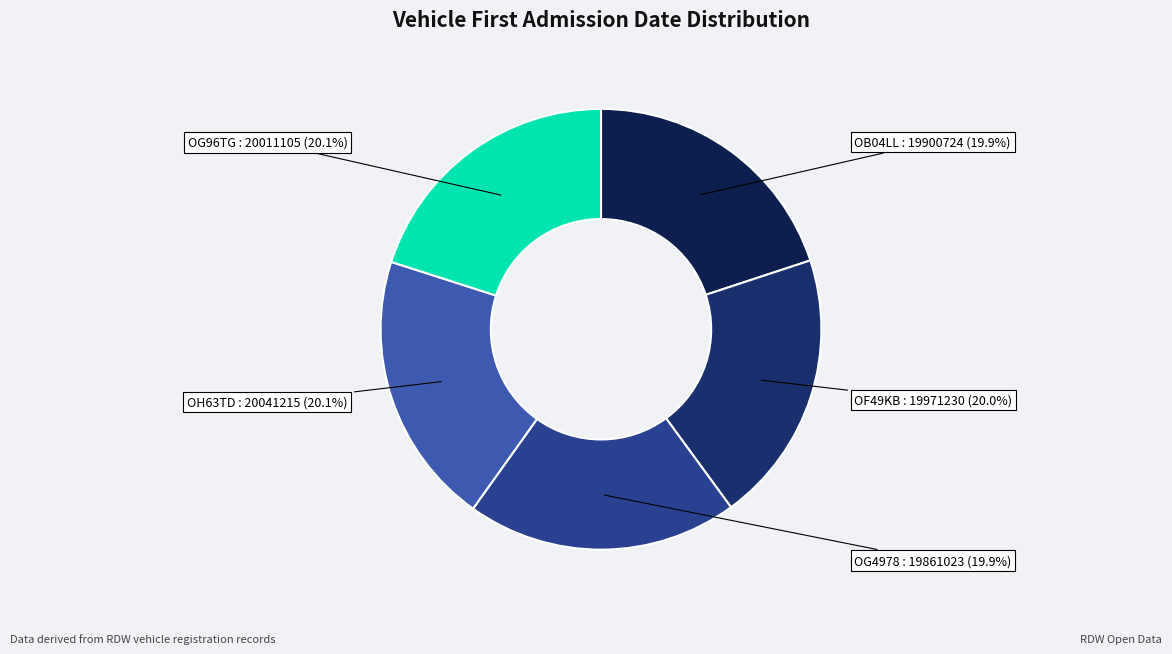

How much of the chart is everything except OH63TD?

79.9%